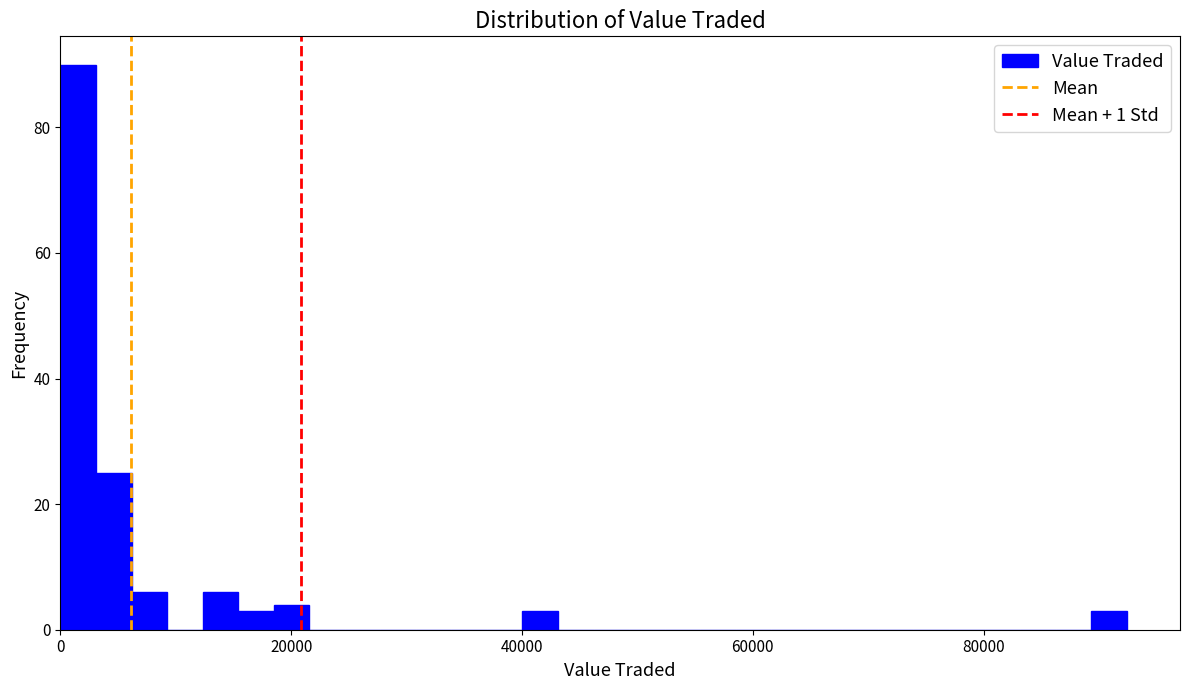

Read against the x-axis, roughly where is the centre of the tallest bar?

2000